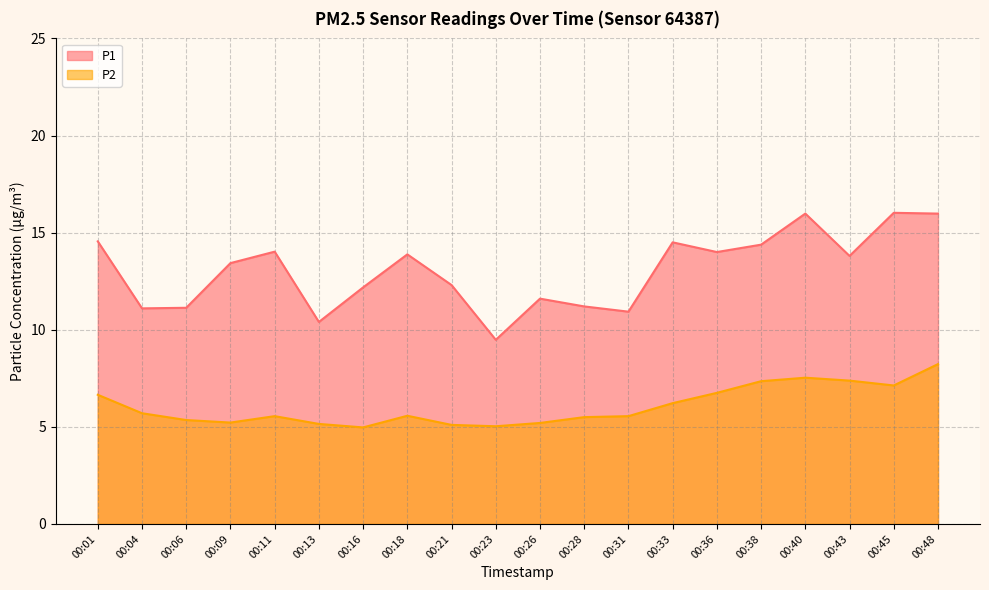

At which category does P2 reach its first local peak?

00:11